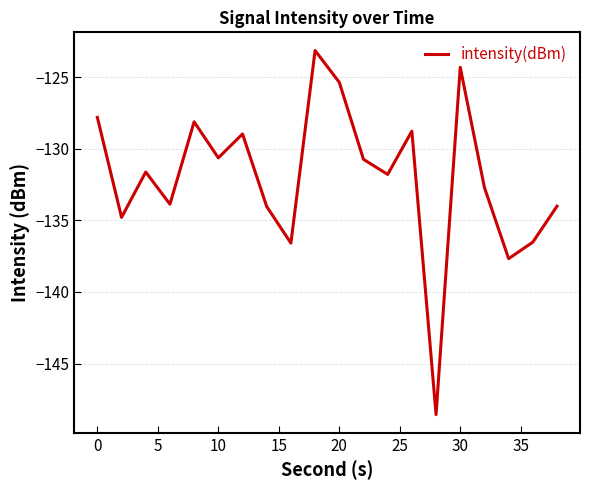

What is the difference between the maximum and minimum values?

25.4